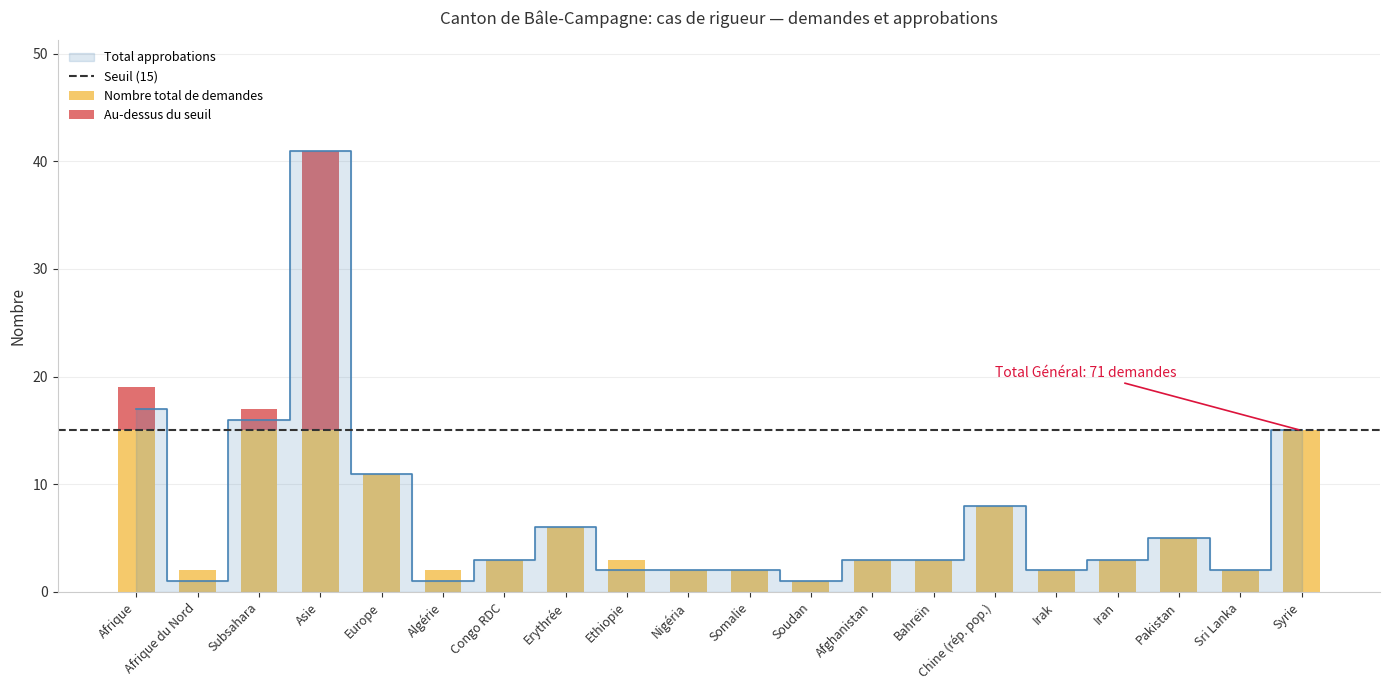

What is the minimum value shown in the chart?

1